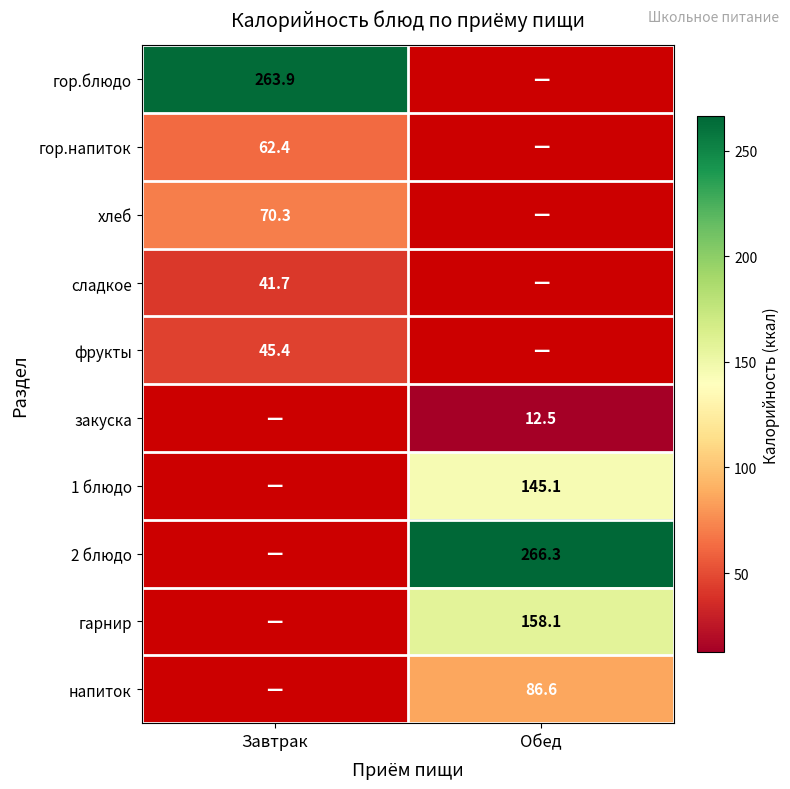

Which category has the highest value across all series?

Обед